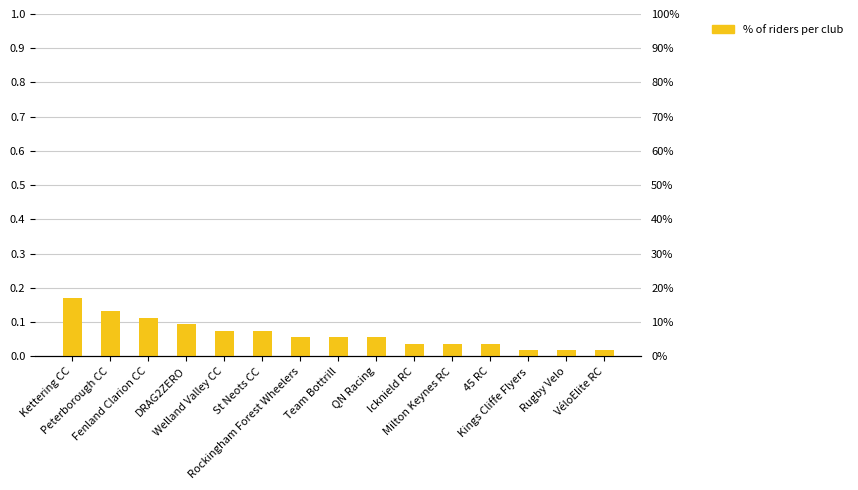

How many data points does each series have?

15